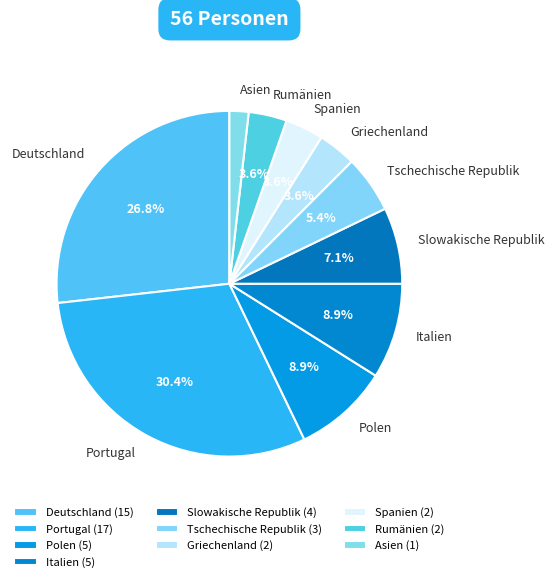

What percentage is the Portugal slice, to the nearest percent?

30%